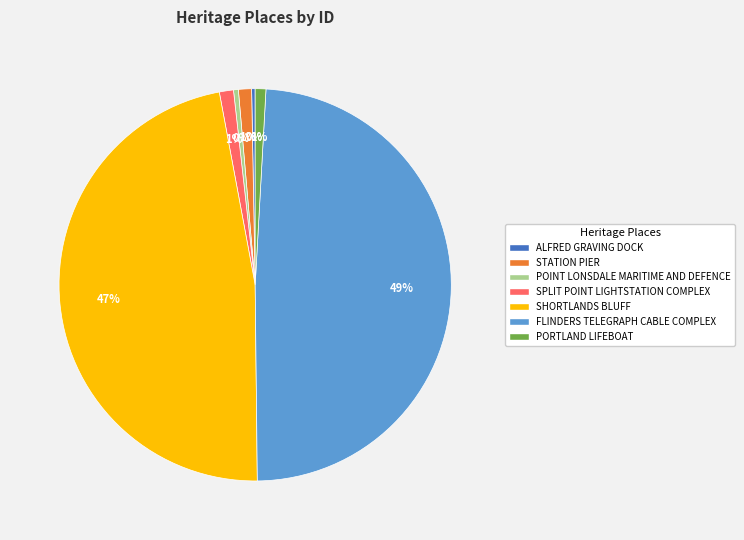

Is it true that POINT LONSDALE MARITIME AND DEFENCE is 0% of the pie?

True